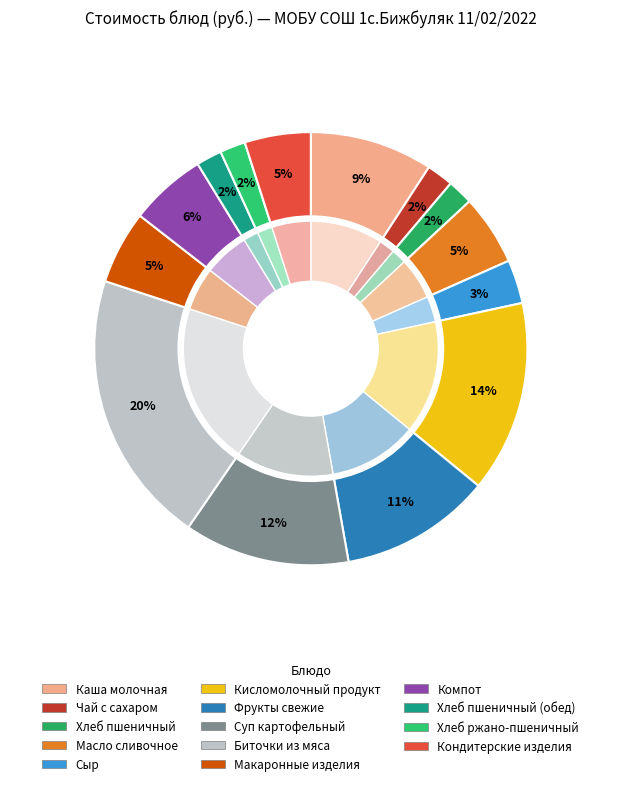

What is the smallest slice in the pie chart?

Хлеб пшеничный